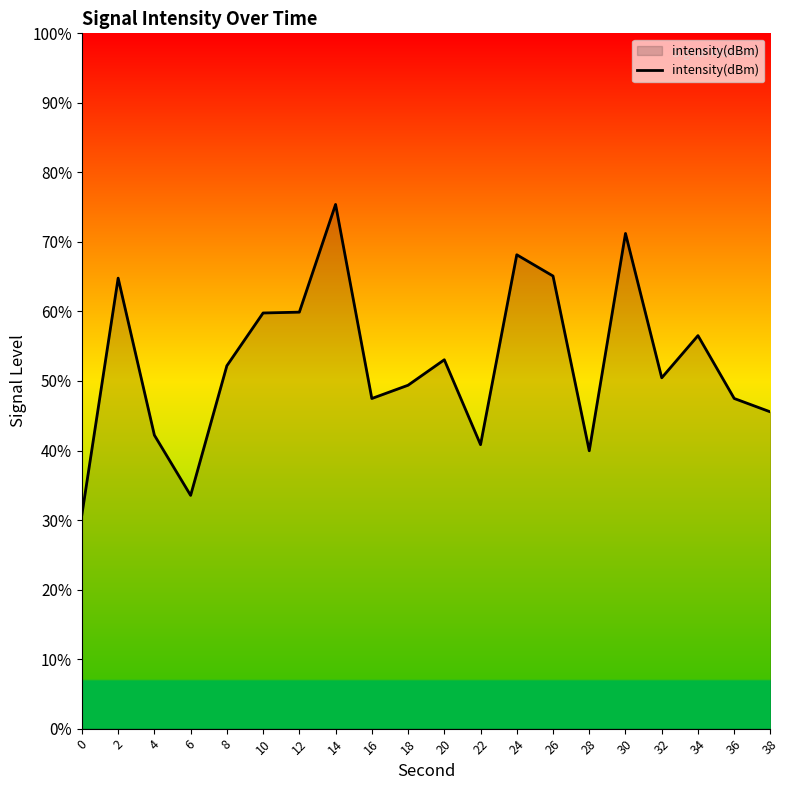

What is the difference between the maximum and minimum values?

44.6